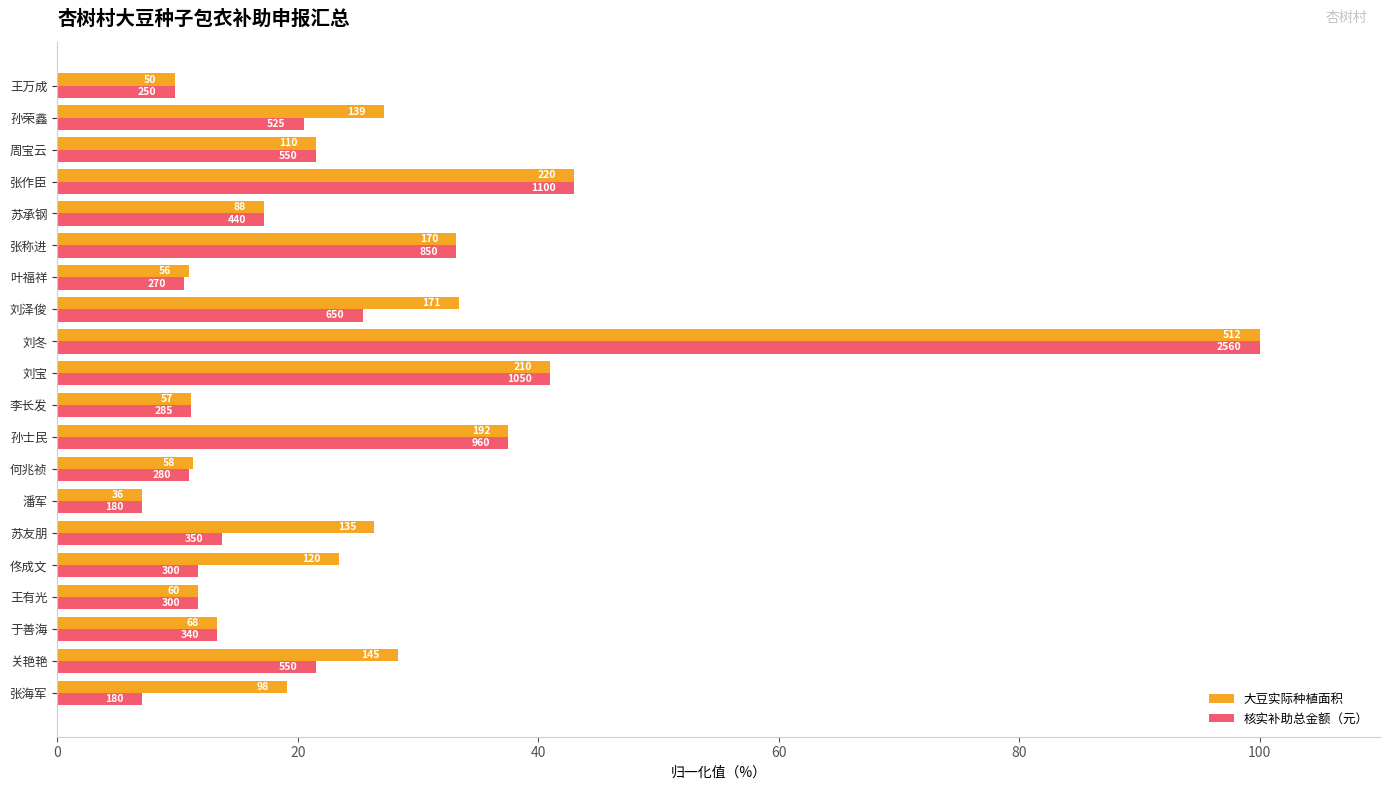

Reading left to right, what are all the values shown in this chart?

大豆实际种植面积: 19.1	28.3	13.3	11.7	23.4	26.4	7.0	11.3	37.5	11.1	41.0	100.0	33.4	10.9	33.2	17.2	43.0	21.5	27.1	9.8
核实补助总金额（元）: 7.0	21.5	13.3	11.7	11.7	13.7	7.0	10.9	37.5	11.1	41.0	100.0	25.4	10.6	33.2	17.2	43.0	21.5	20.5	9.8